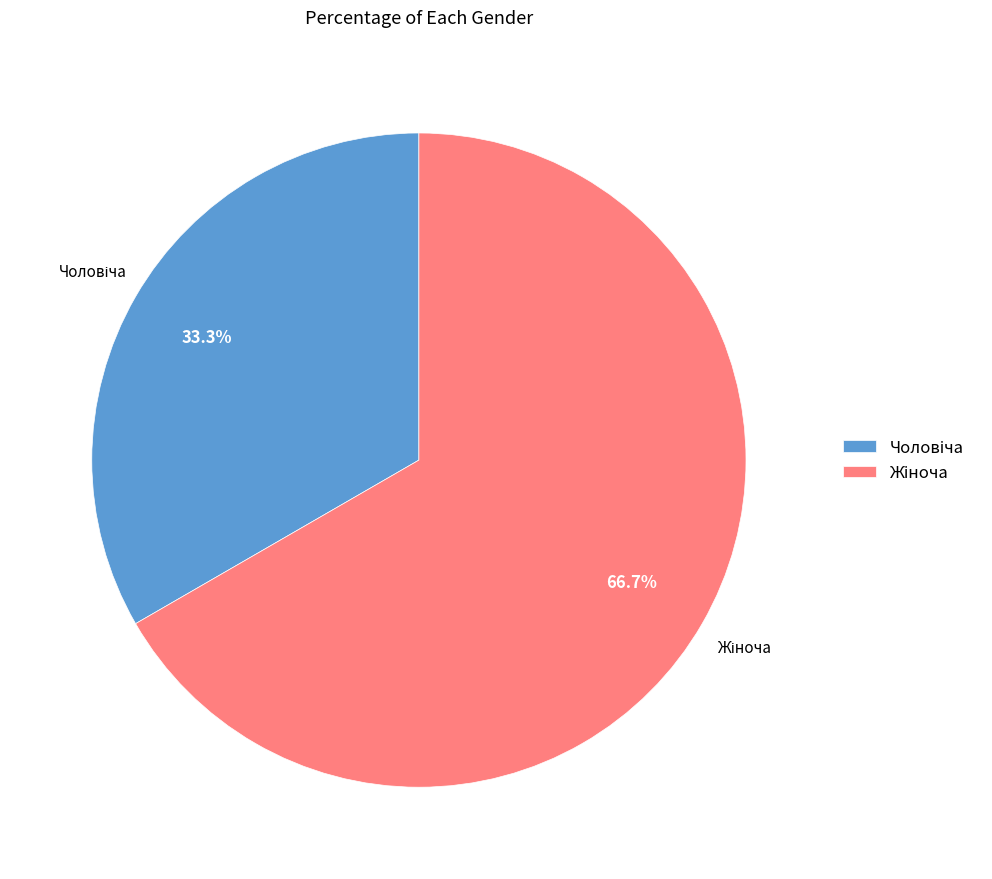

Between Жіноча and Чоловіча, which is larger?

Жіноча